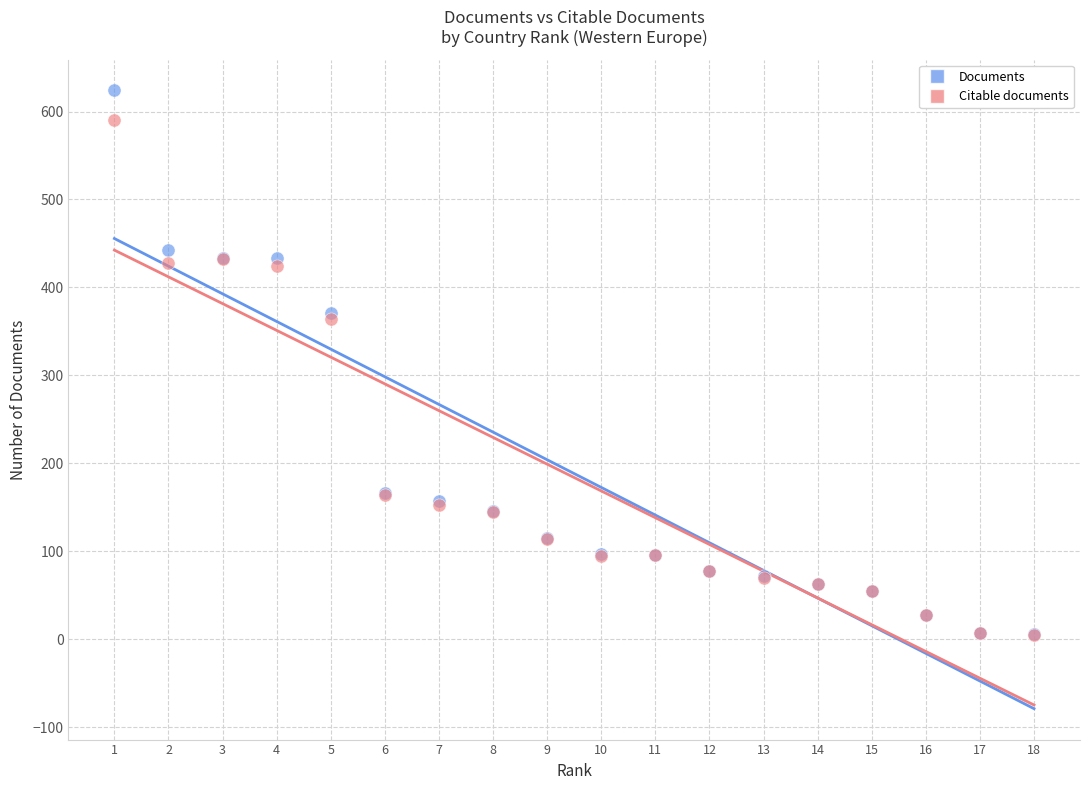

Which series contains the highest Y value?

Documents